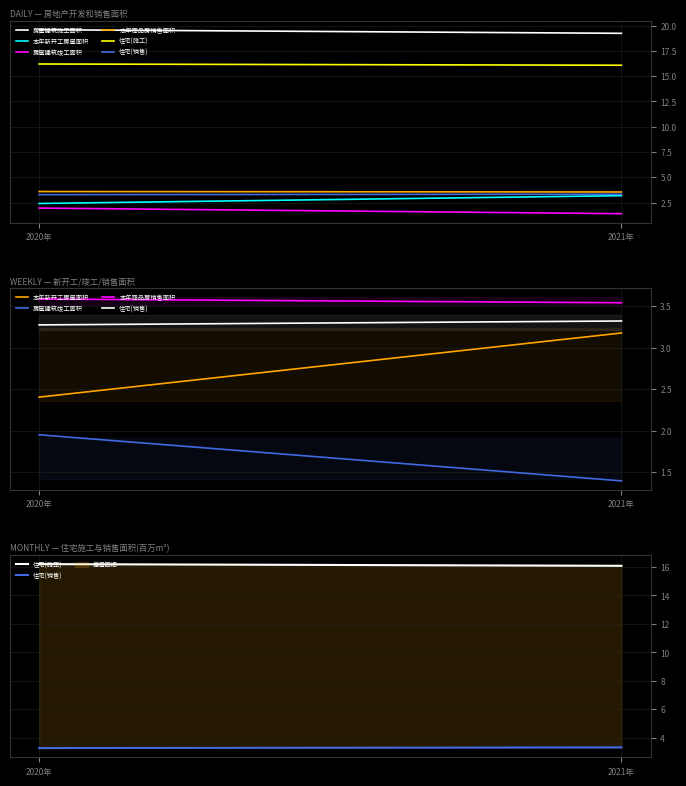

What is the smallest value displayed?

1.4